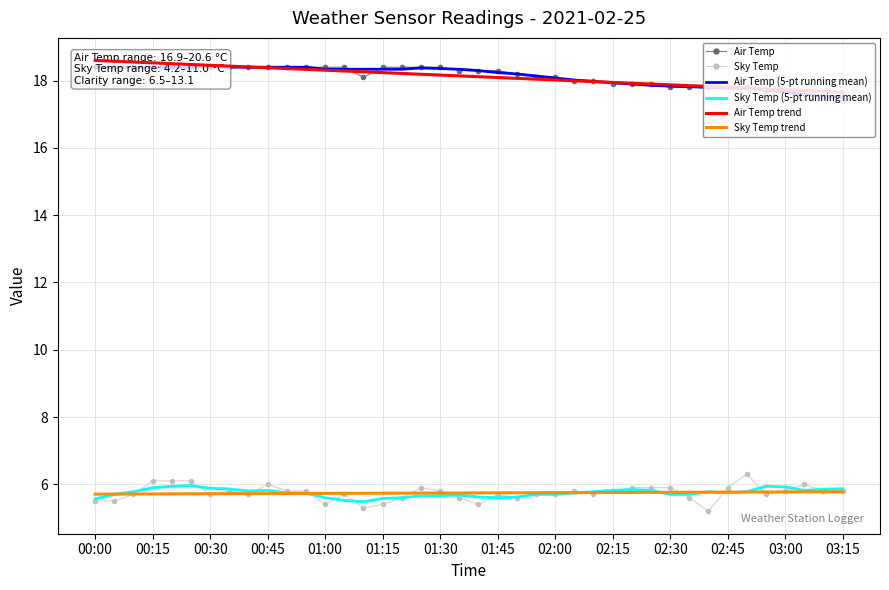

The value of Sky Temp trend at 03:15 is 5.8. True or false?

True